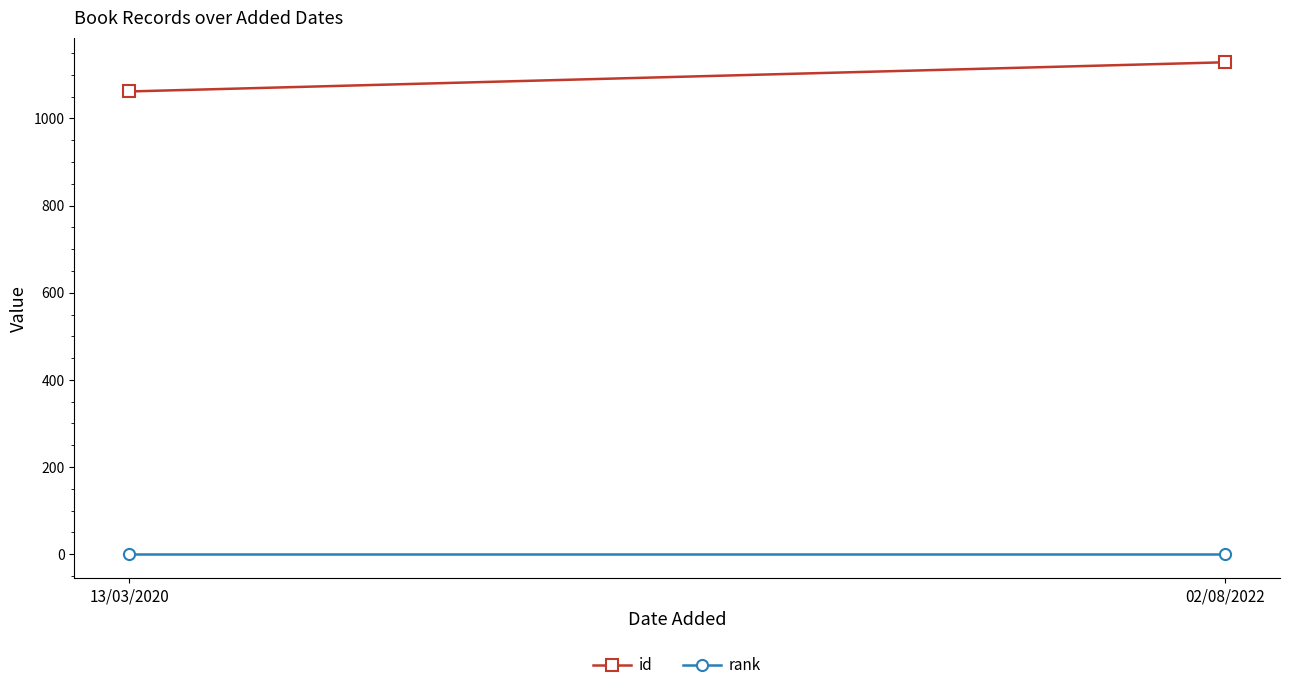

What is the label of the 1st point from the left?

13/03/2020